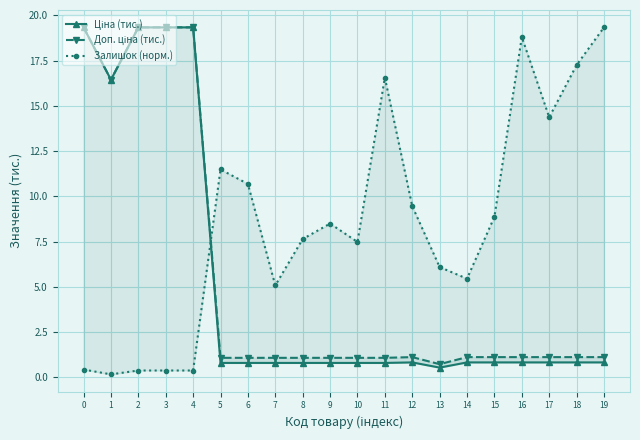

What is the greatest value displayed?

19.3